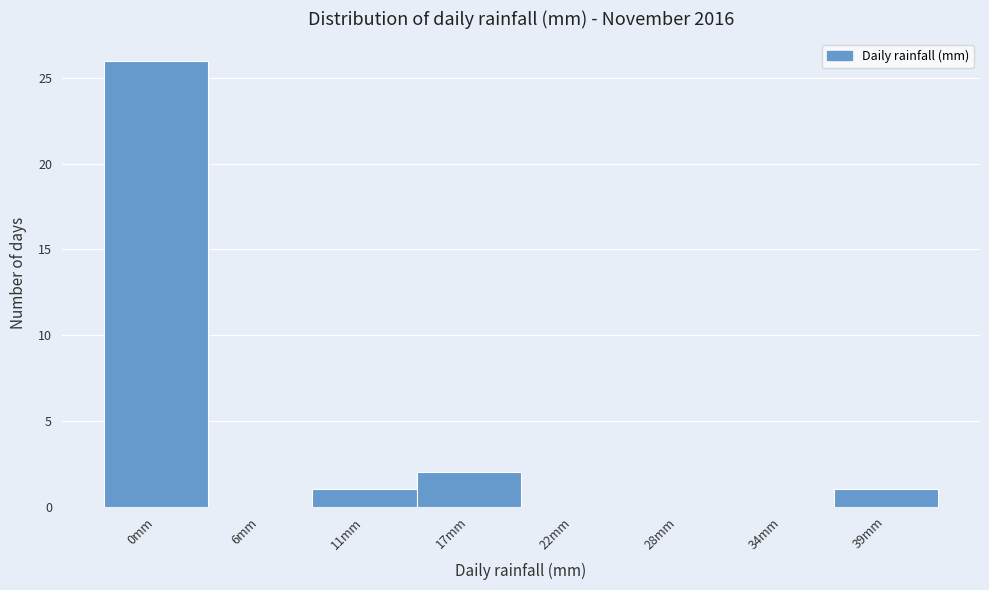

Reading left to right, extract all data points from this chart.

0mm=26	6mm=0	11mm=1	17mm=2	22mm=0	28mm=0	34mm=0	39mm=1